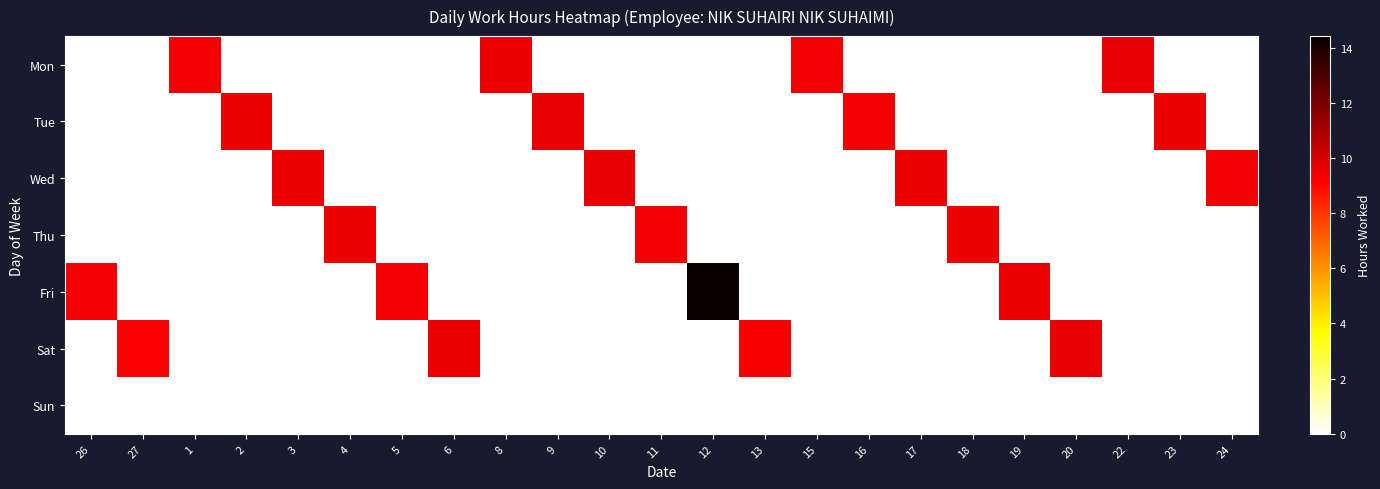

How many distinct data groups are displayed?

7